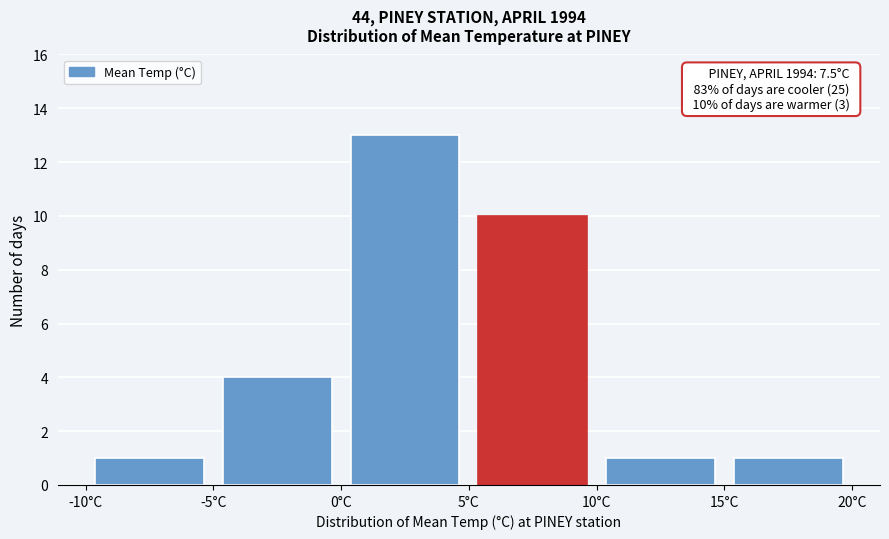

Over which range of the x-axis is the bar tallest?

0 to 5